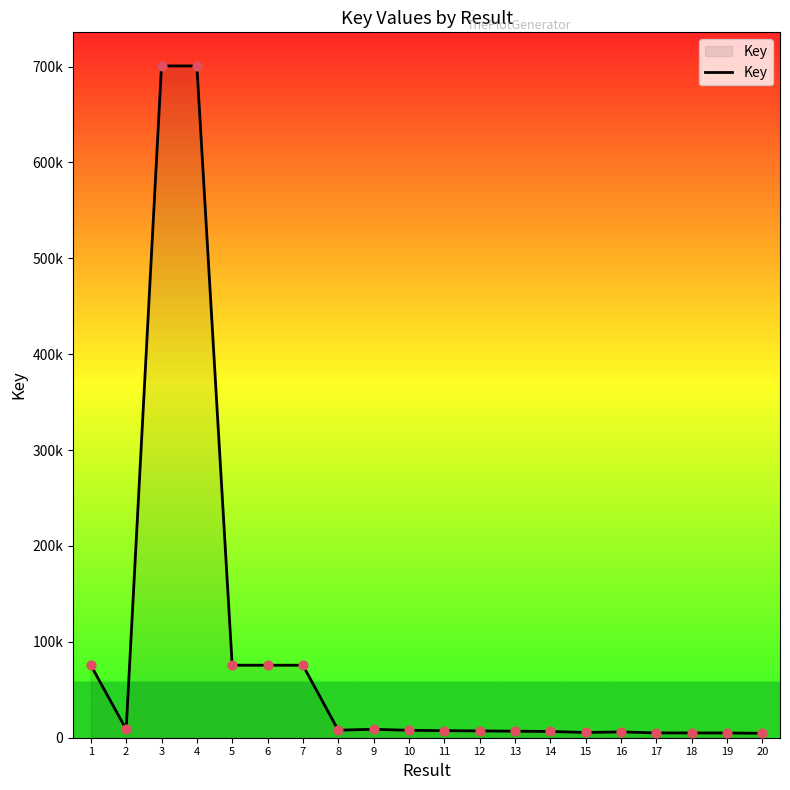

Between 10 and 18, which is larger?

10